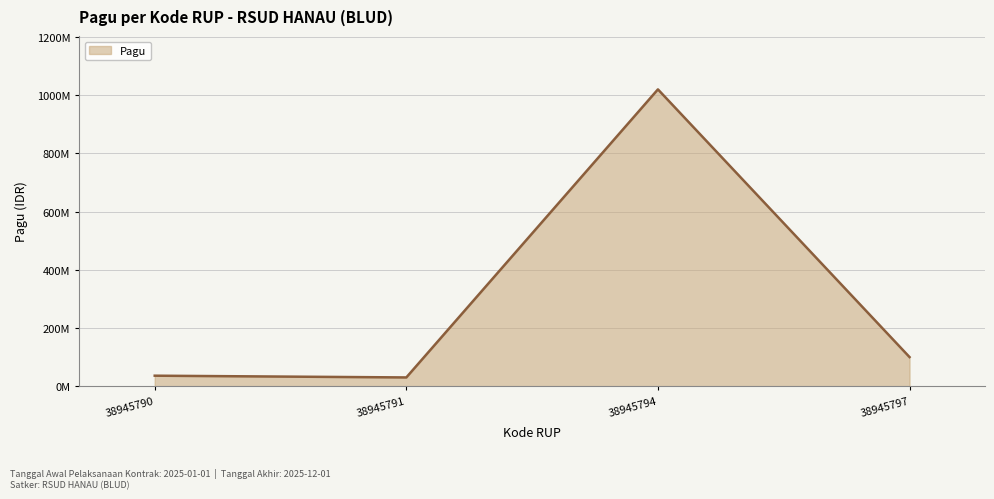

Does the chart display data point markers on the line(s)?

No